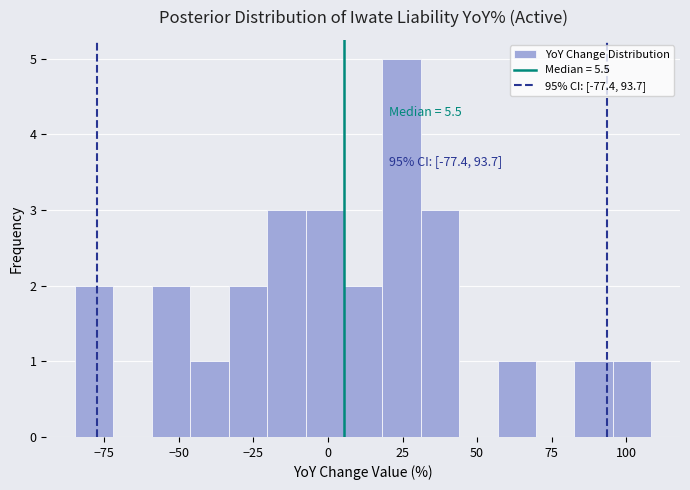

Around what value on the x-axis is the tallest bar? Give the approximate position of its centre, as read against the axis.

25